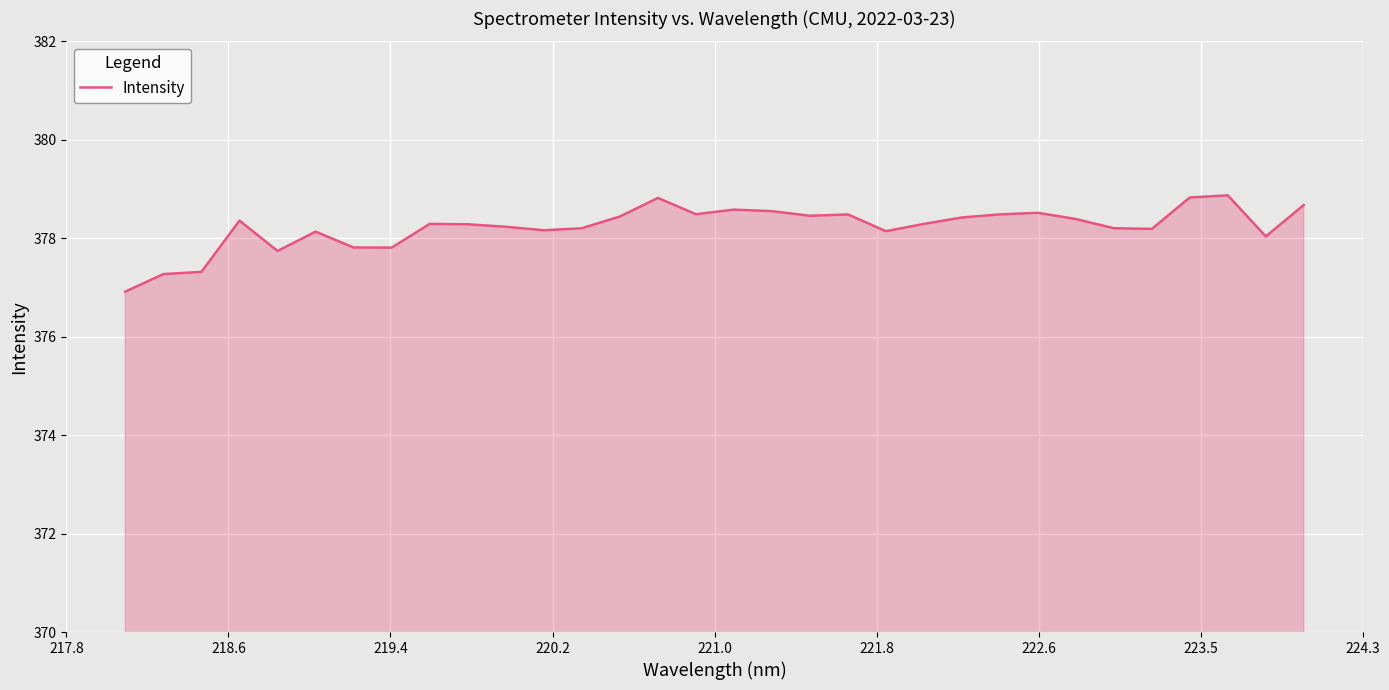

What is the maximum value shown in the chart?

378.9